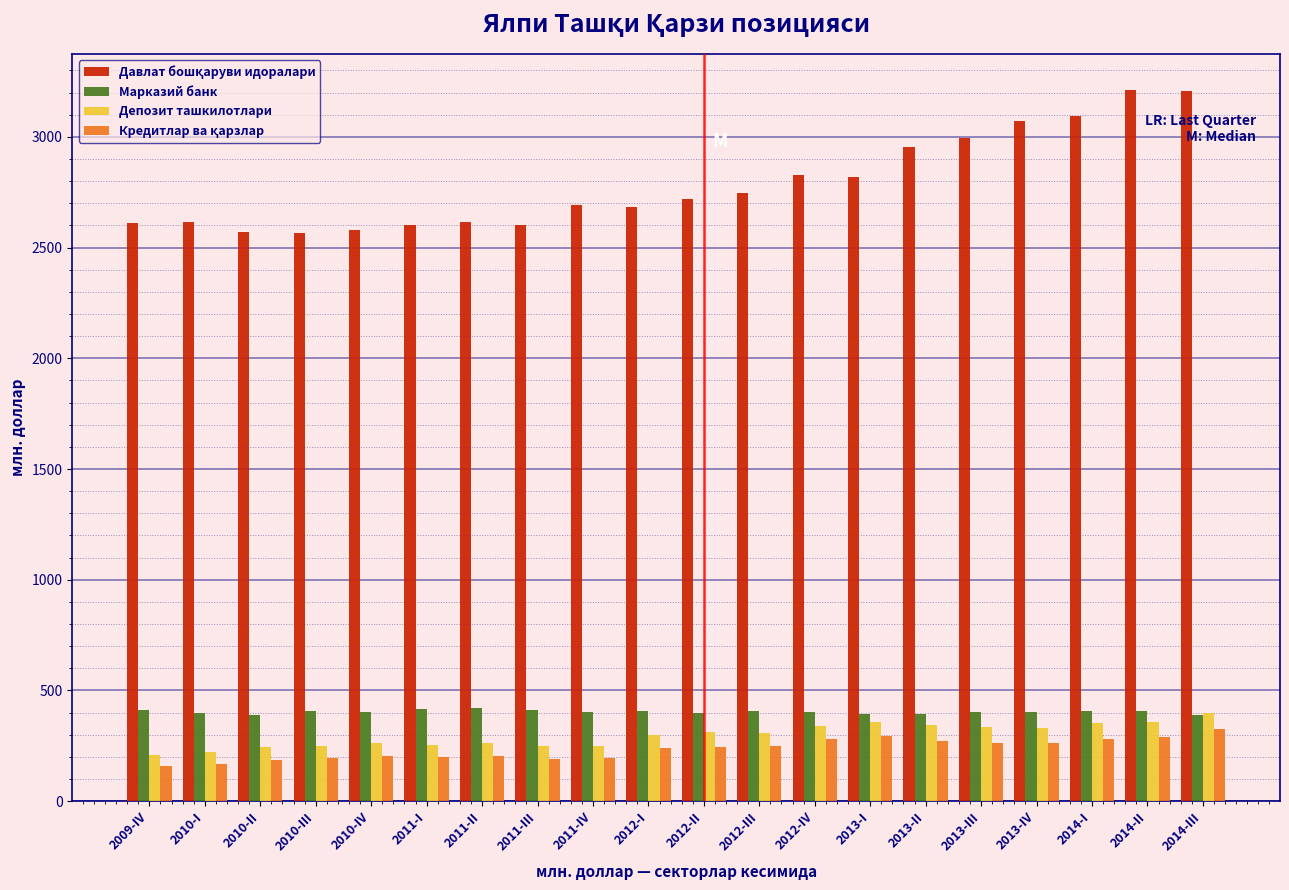

True or false: Депозит ташкилотлари has a value of 121.8 at 2011-II.

False